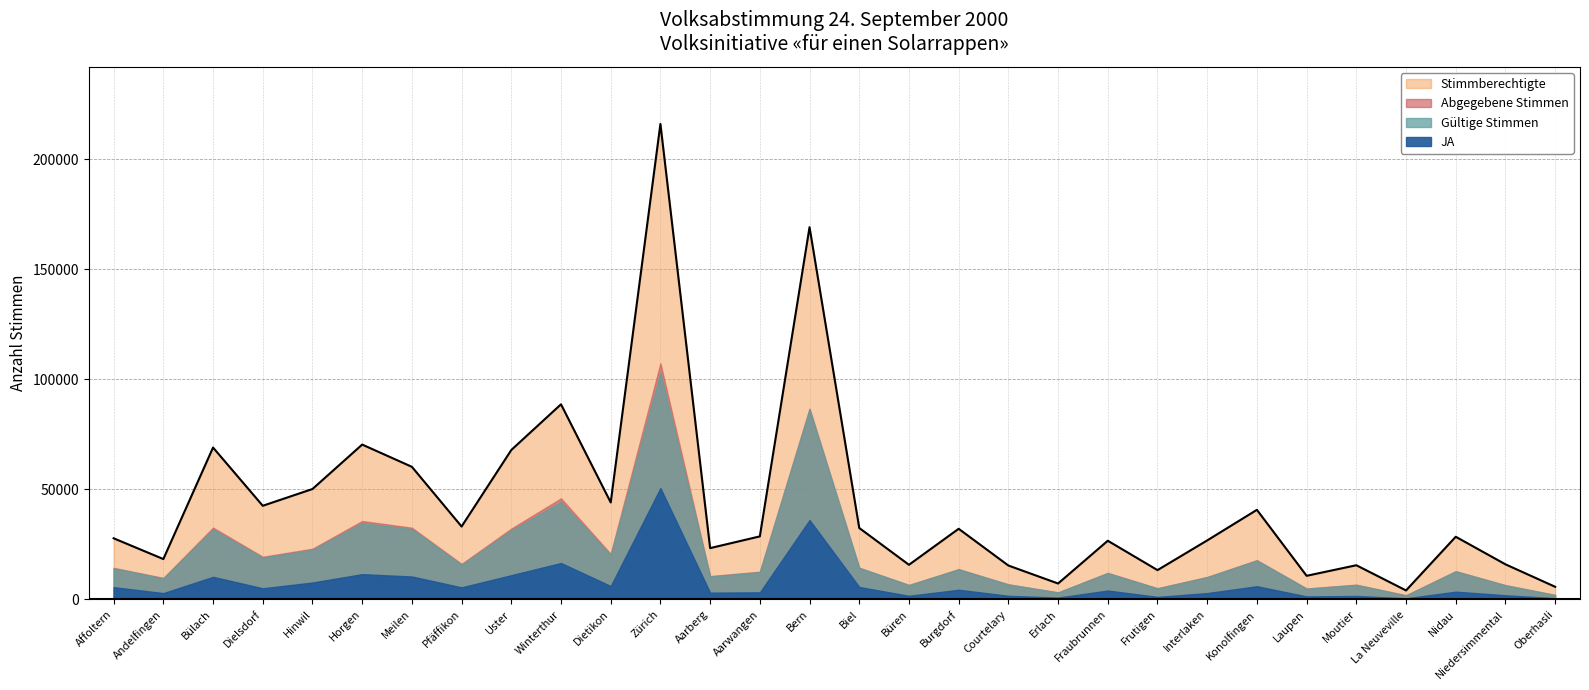

What is the approximate value of JA at Laupen, to the nearest 100?

1300